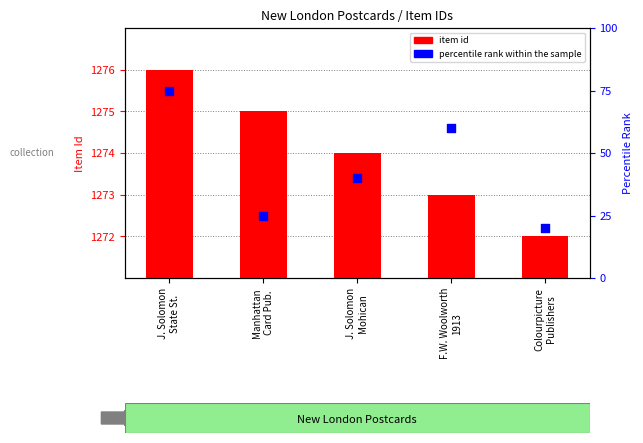

At how many categories does at least one series exceed 35?

3